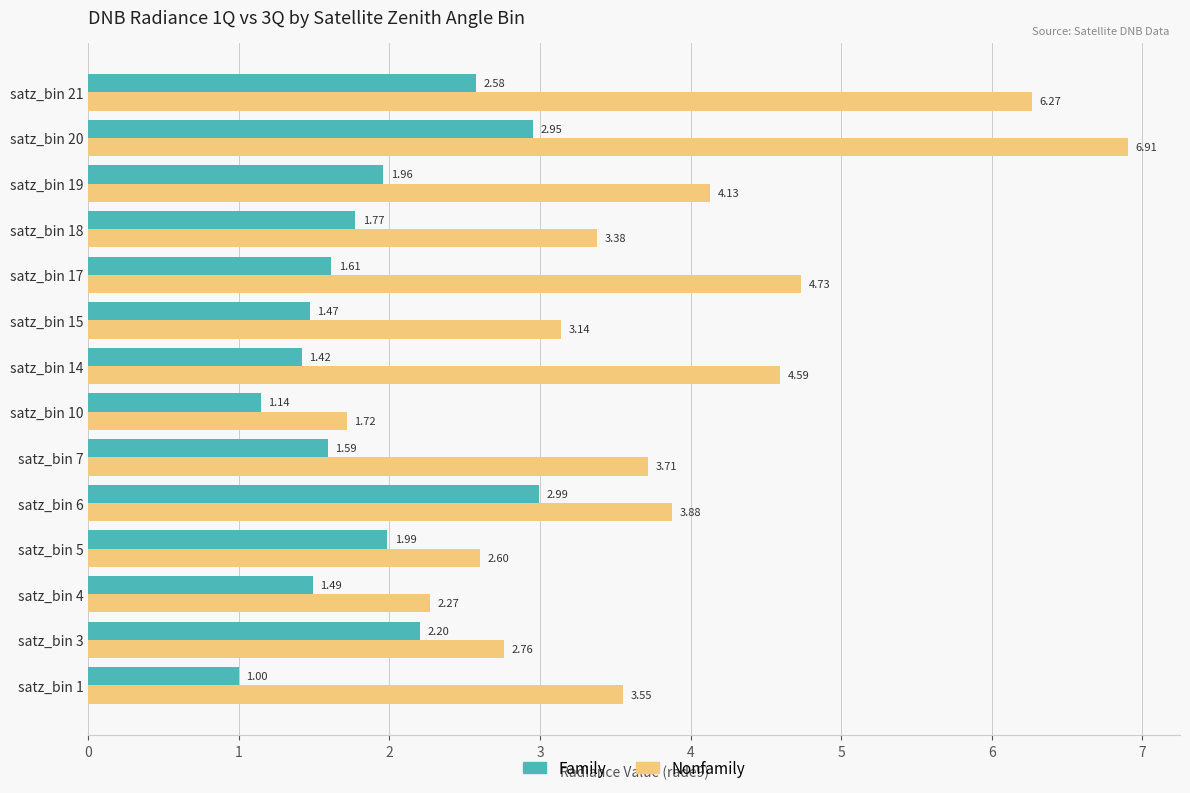

Is the value of Nonfamily at satz_bin 1 greater than the value of Family at satz_bin 17?

Yes